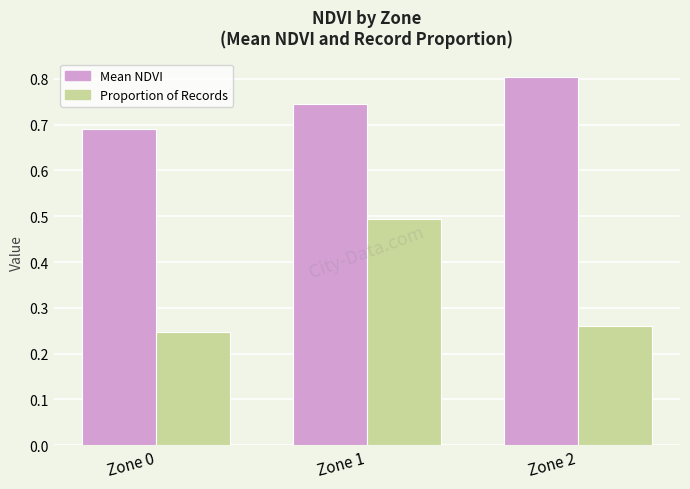

At which category is the sum across all series the highest?

Zone 1